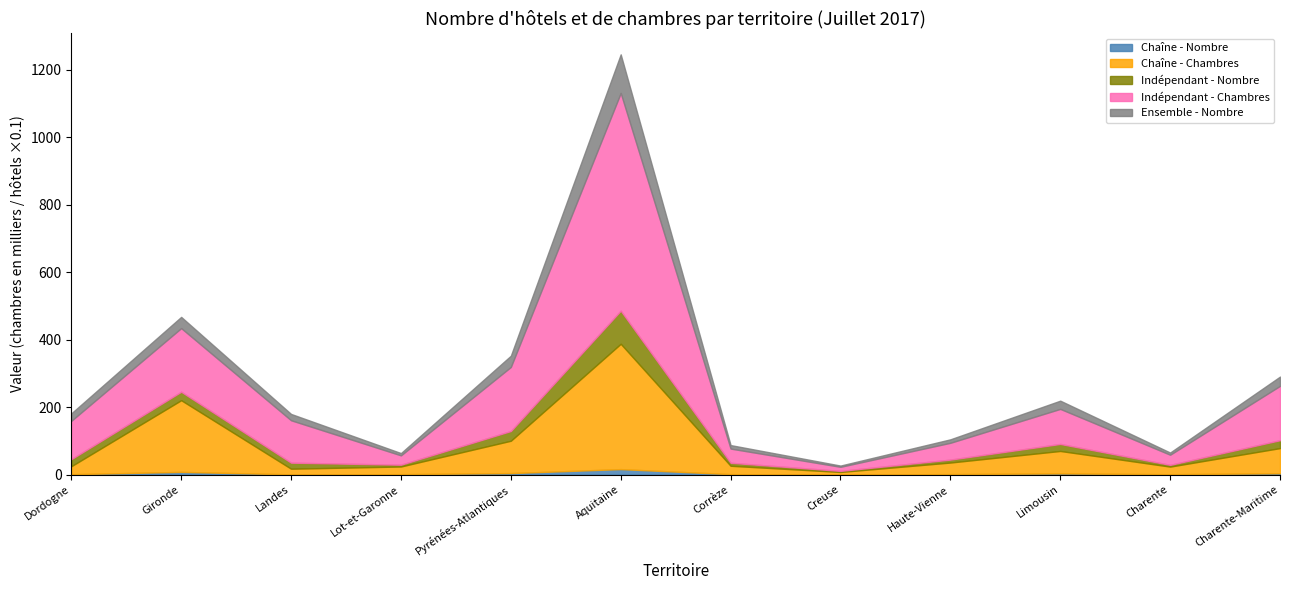

Which series has the largest range (max minus min)?

Indépendant - Chambres